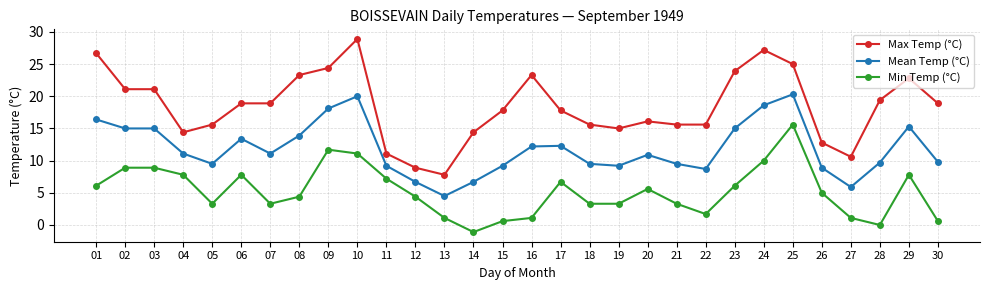

How many categories are shown in the chart?

30